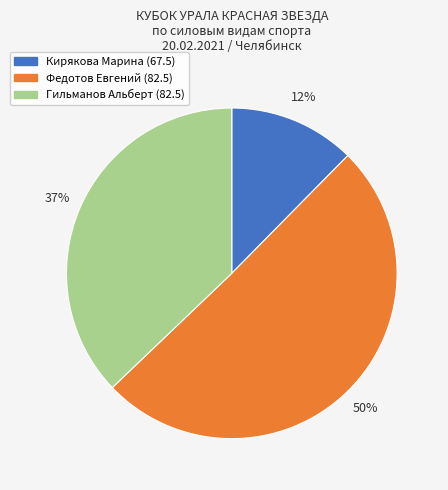

Between Кирякова Марина (67.5) and Федотов Евгений (82.5), which is larger?

Федотов Евгений (82.5)